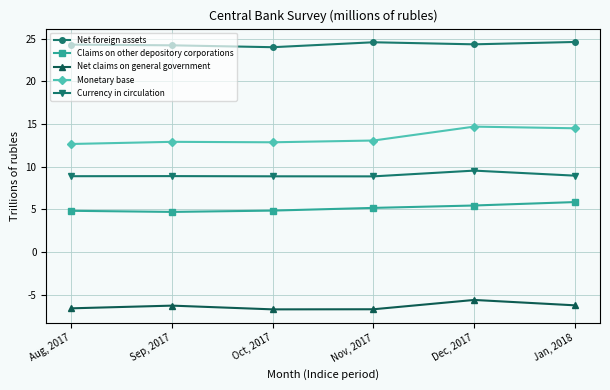

What is the difference between the highest and lowest values at Nov, 2017?

31.3